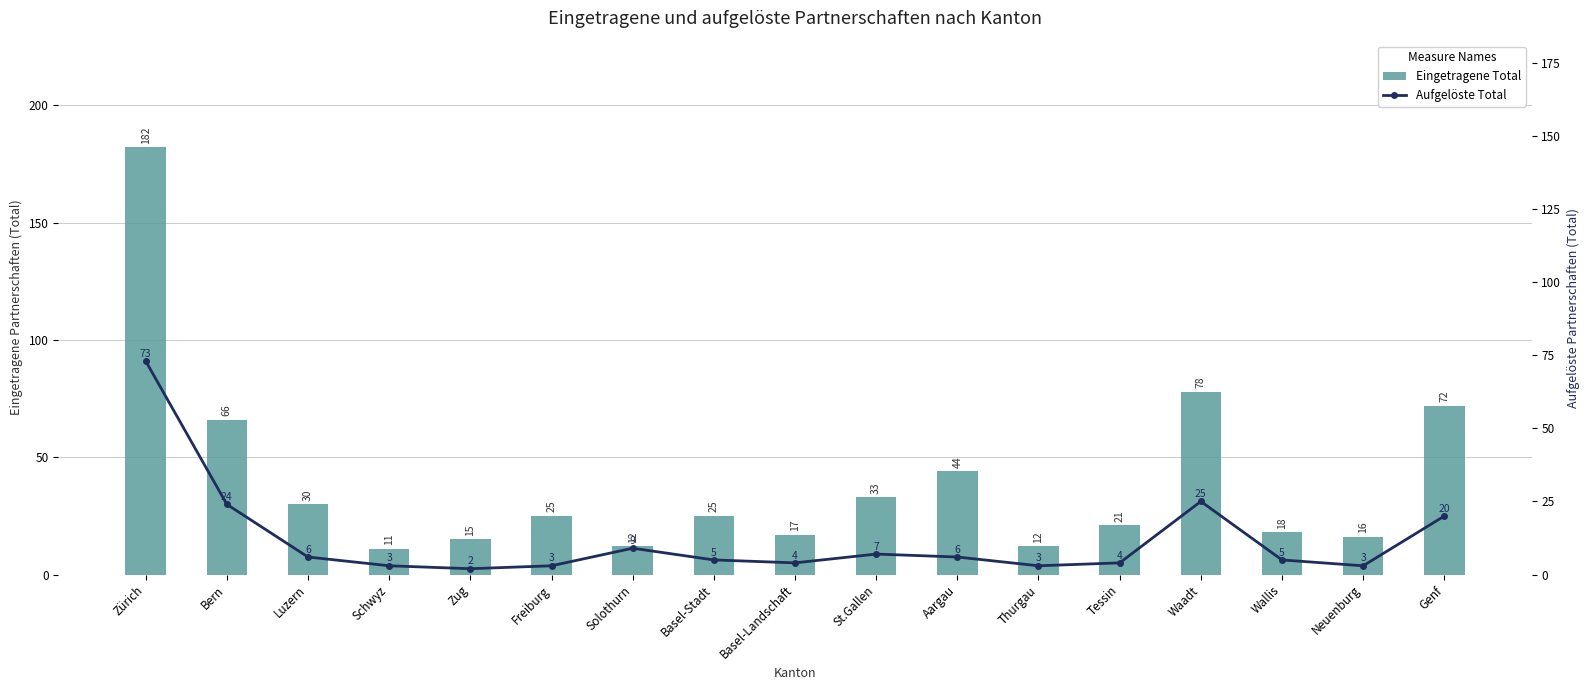

List the series in order of their peak value, highest first.

Eingetragene Total, Aufgelöste Total